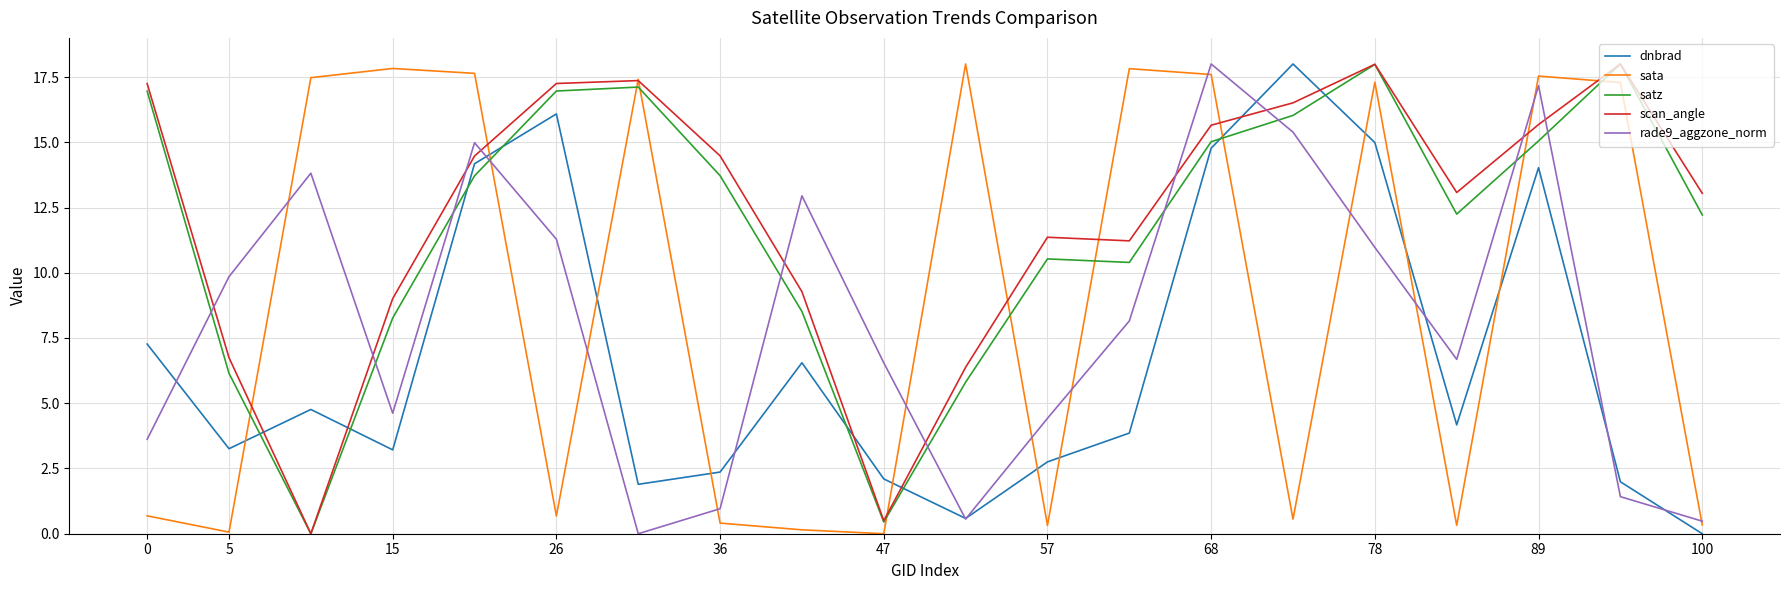

What is the difference between the second highest and minimum values in the rade9_aggzone_norm series?

17.2